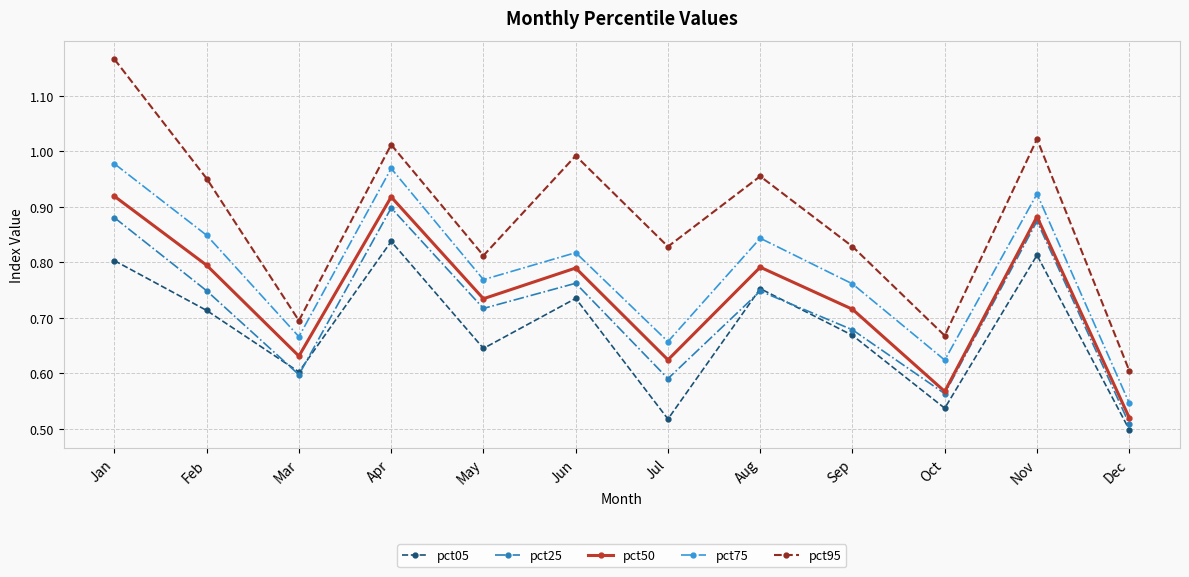

At which category does the chart reach its peak across all series?

Jan